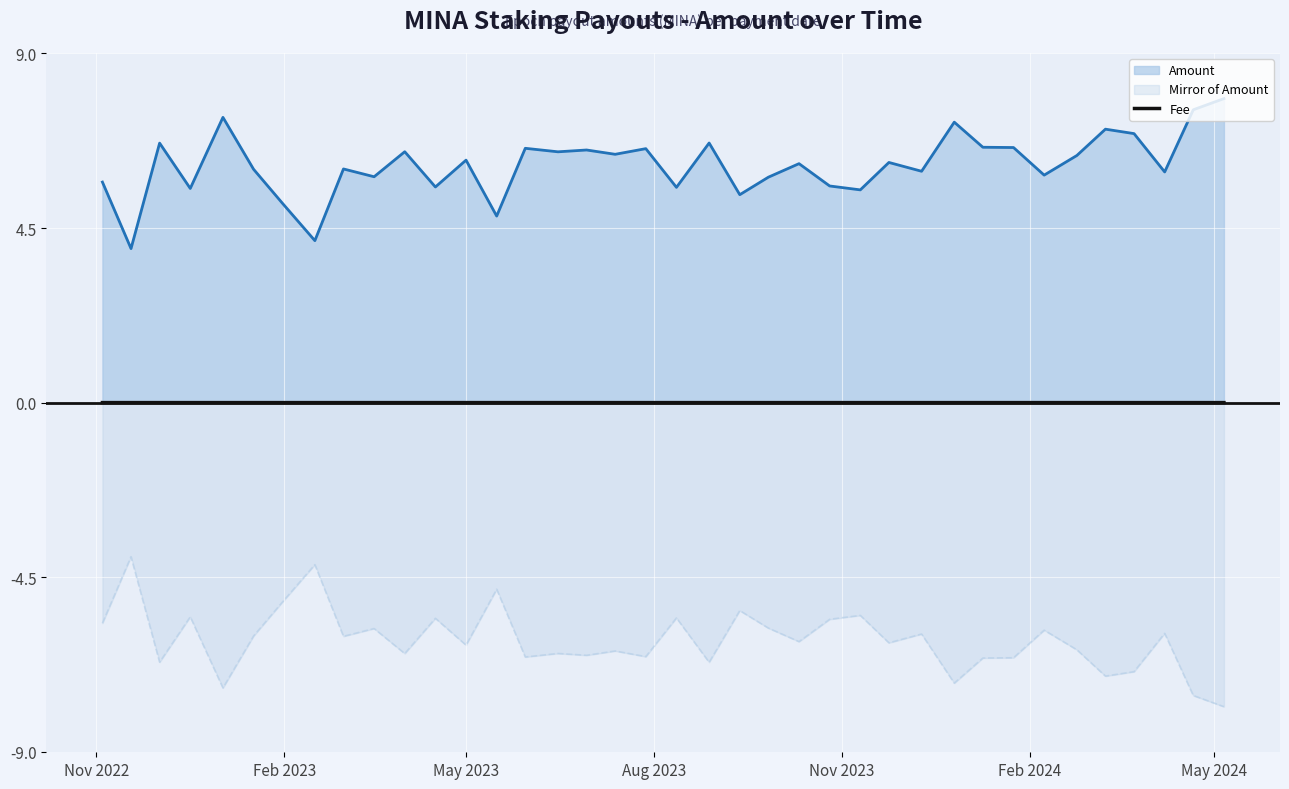

What is the smallest value displayed?

-7.8